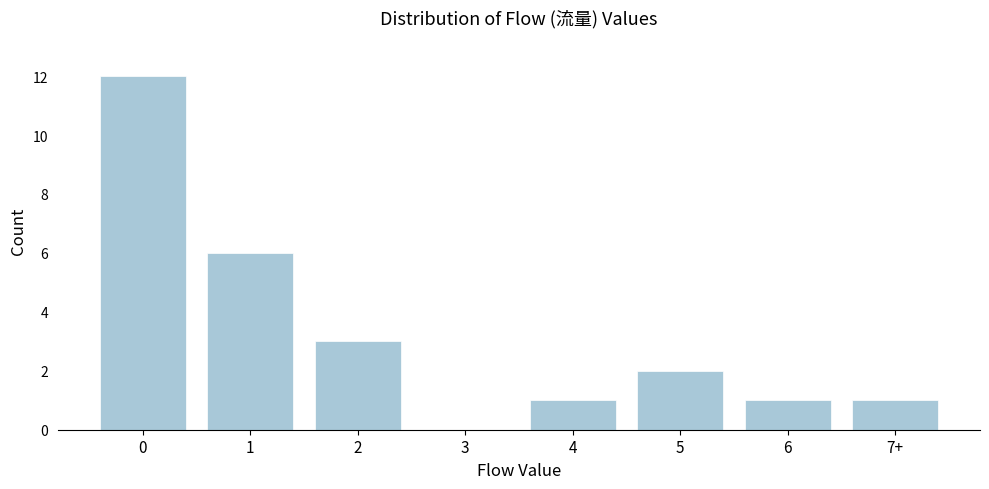

Reading left to right, what are all the values shown in this chart?

0=12	1=6	2=3	3=0	4=1	5=2	6=1	7+=1